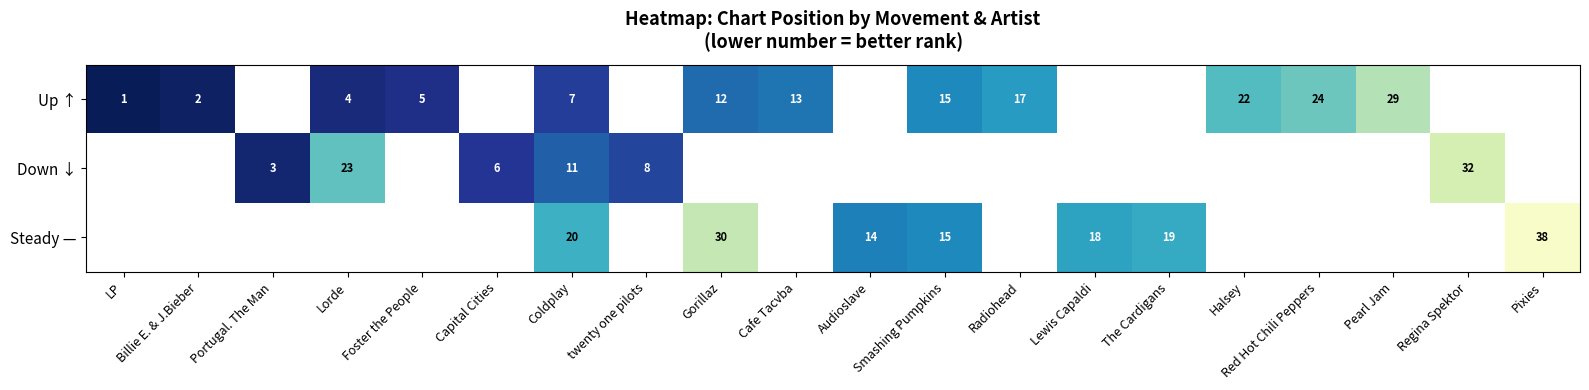

What is the difference between the Up ↑ values at Billie E. & J.Bieber and Smashing Pumpkins?

13